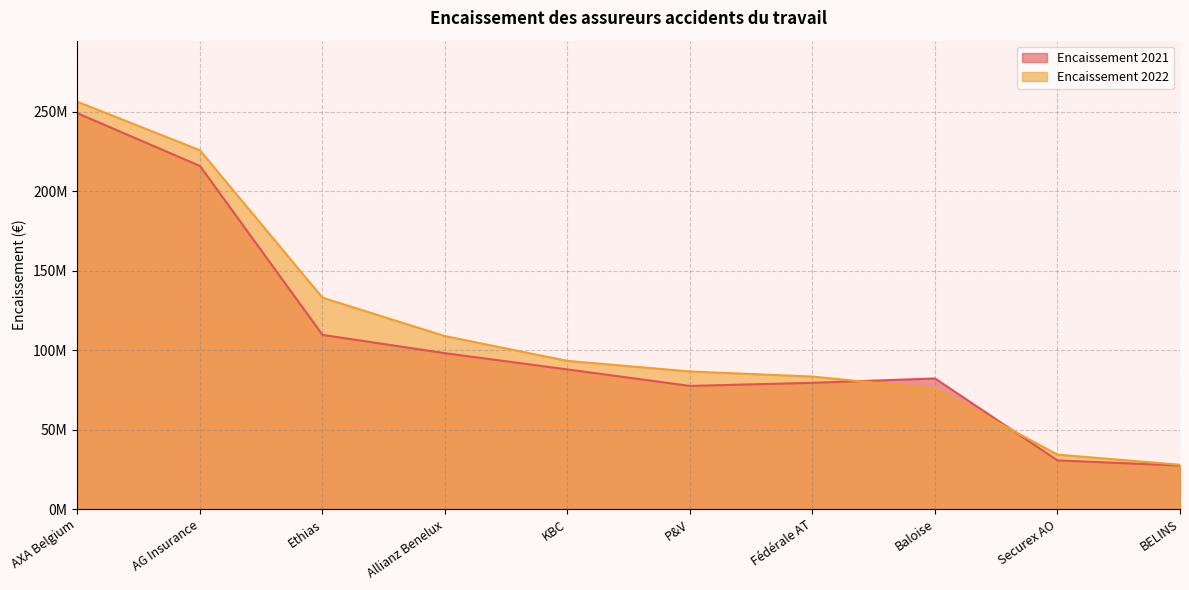

What is the label of the 7th point from the left?

Fédérale AT